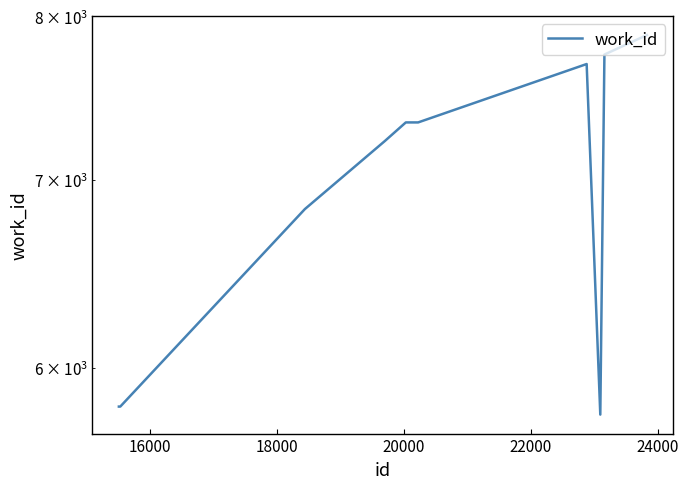

What is the minimum value shown in the chart?

5775